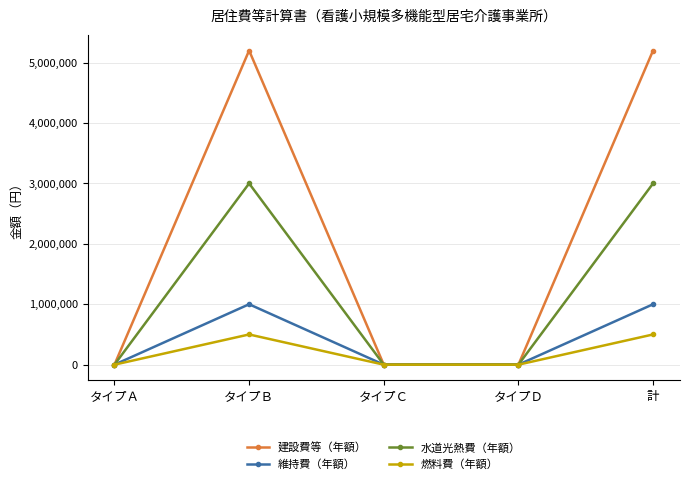

How many data points in 維持費（年額） are above 0?

2